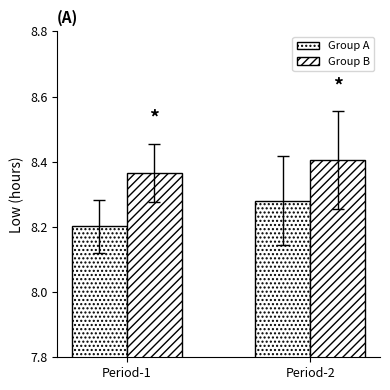

What is the maximum value shown in the chart?

8.4